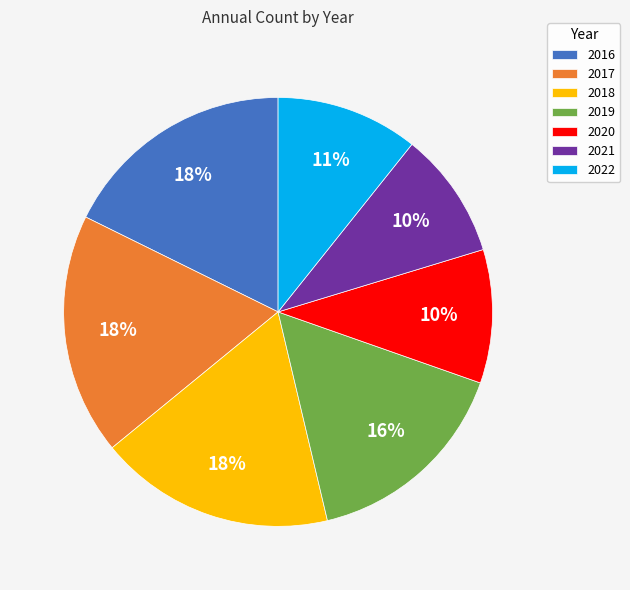

To the nearest percent, what portion does 2018 represent?

18%